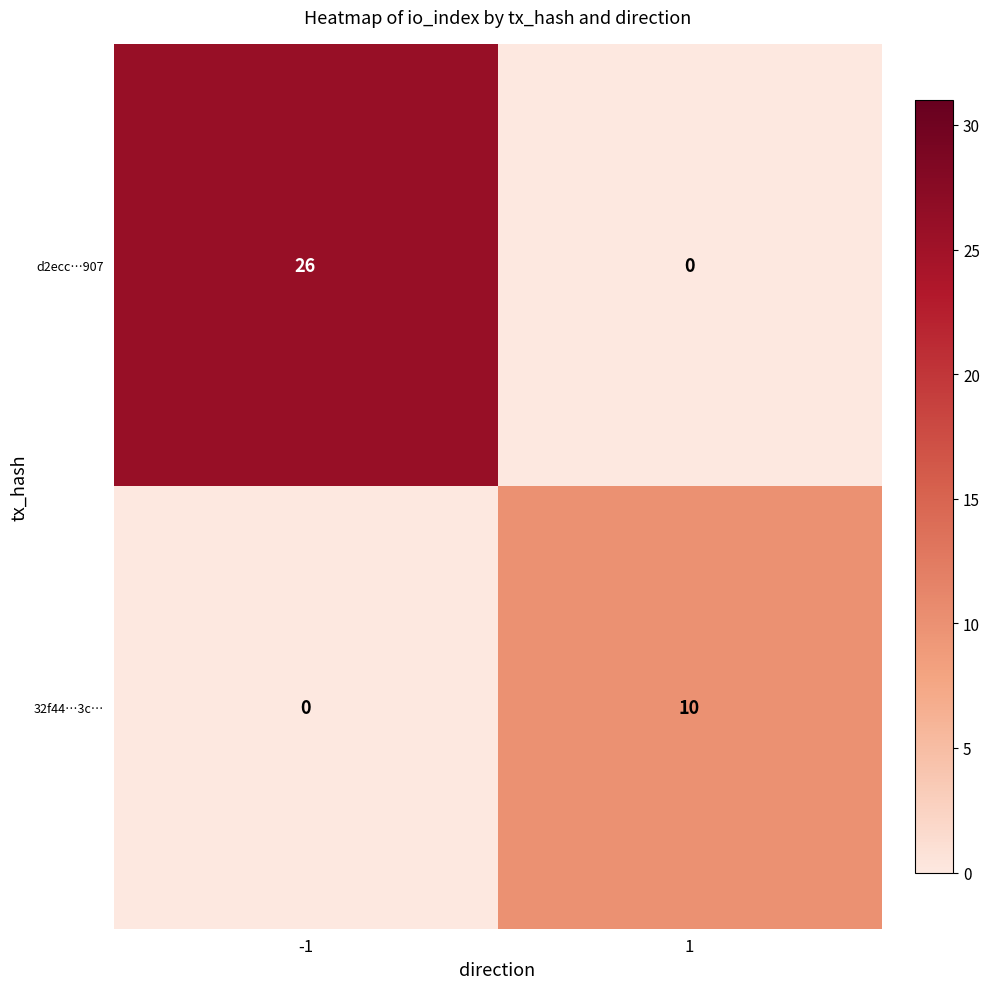

Rank the series at -1 from highest to lowest value.

d2ecc…907, 32f44…3c…